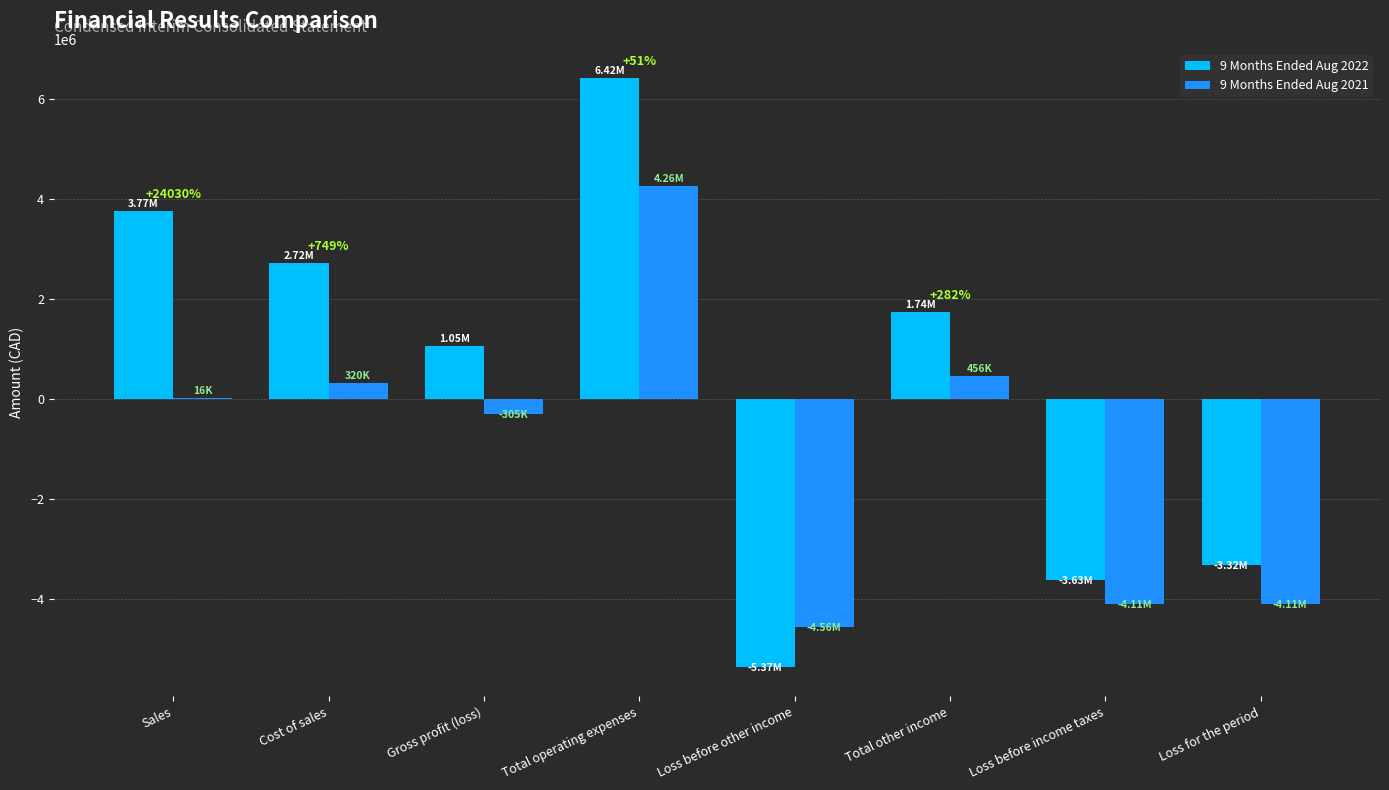

The value of 9 Months Ended Aug 2021 at Total operating expenses is 1479017. True or false?

False